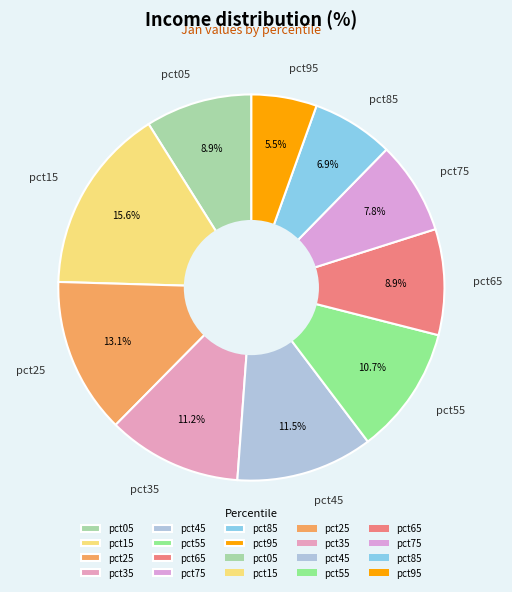

Does pct85 represent more than half of the total?

No